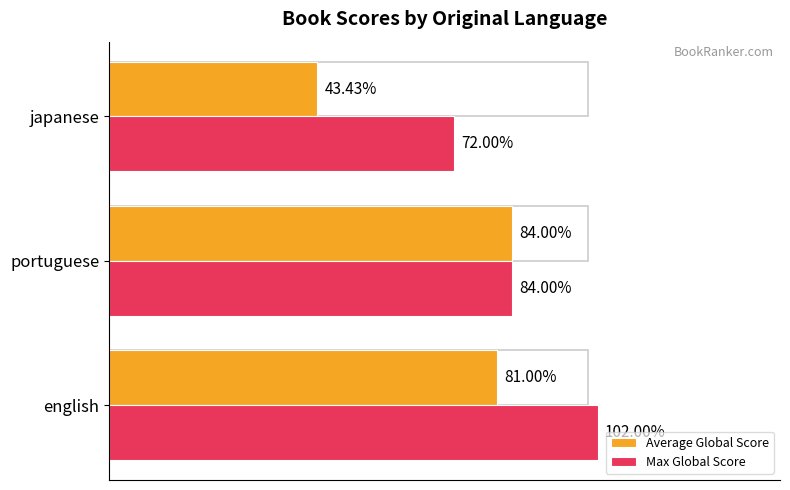

Where is Max Global Score nearest to the value 87?

portuguese